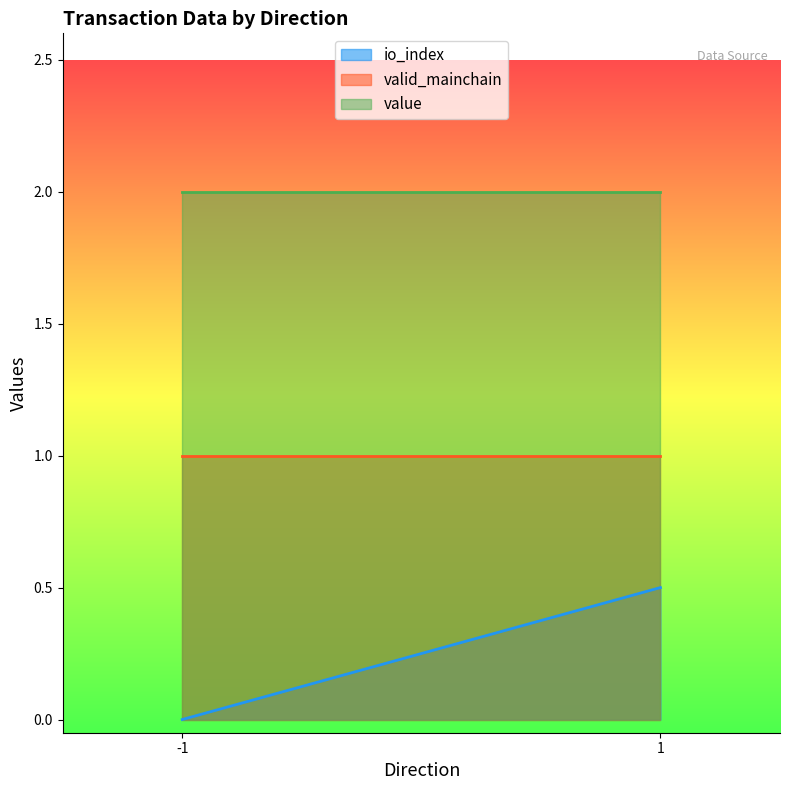

Which label corresponds to the smallest value in the chart?

-1